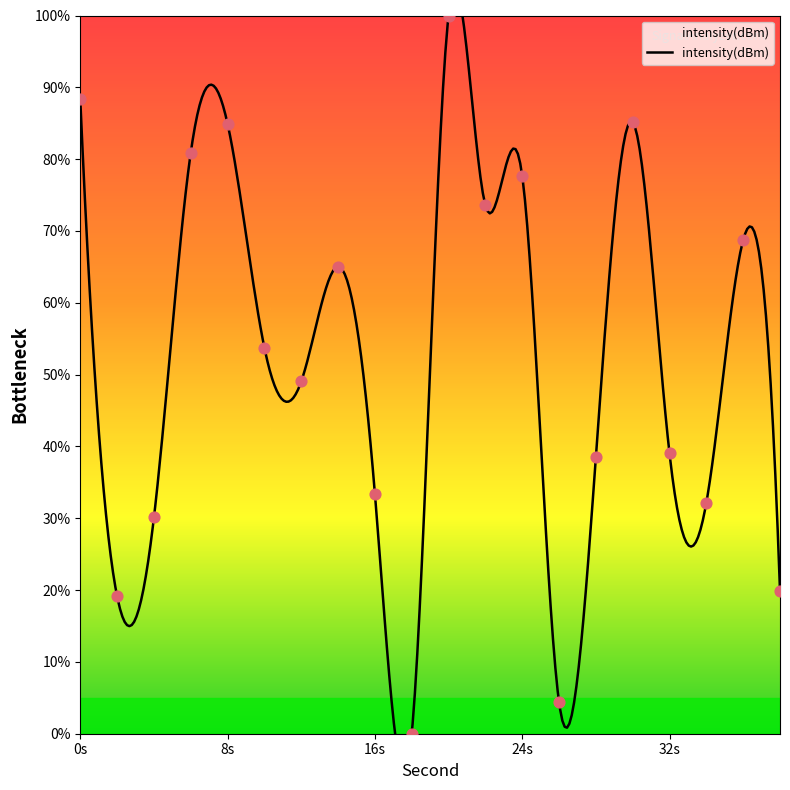

What is the ratio of the value at 20 to the value at 24?

1.3